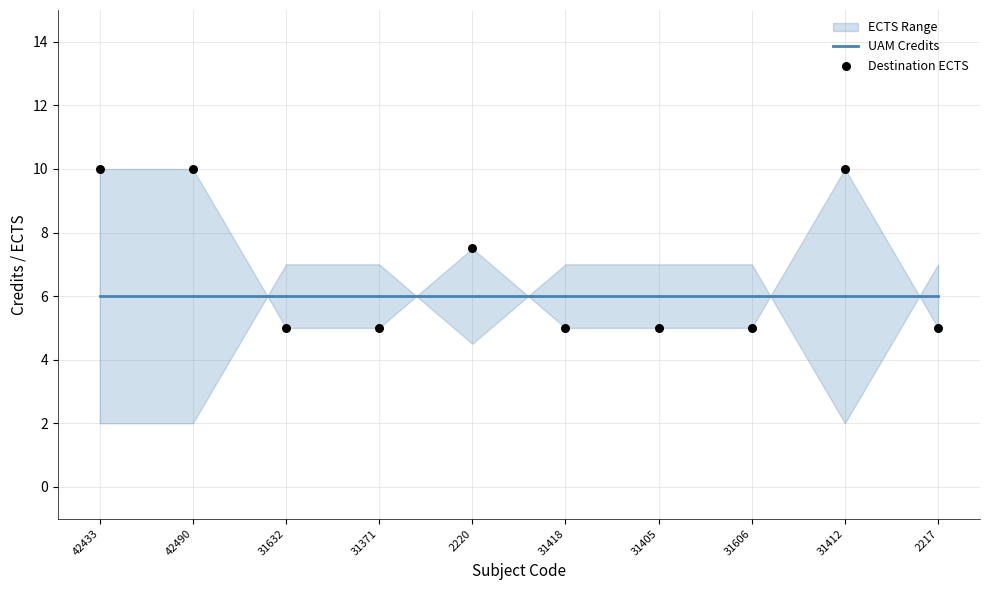

Which series has the largest Y range (max minus min)?

Destination ECTS